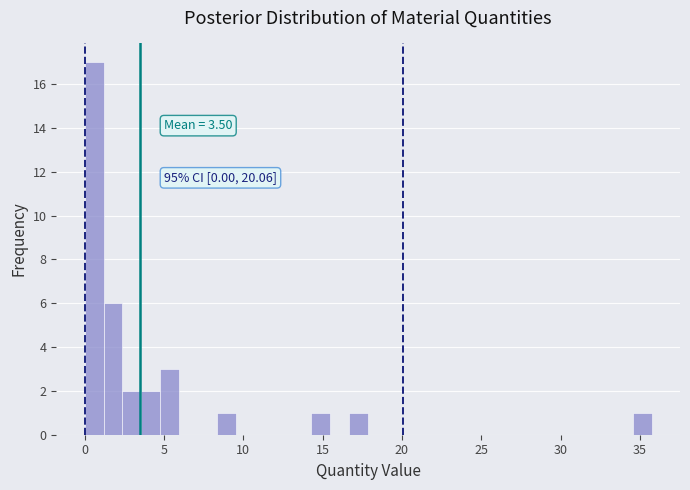

Around what value on the x-axis is the tallest bar? Give the approximate position of its centre, as read against the axis.

0.5